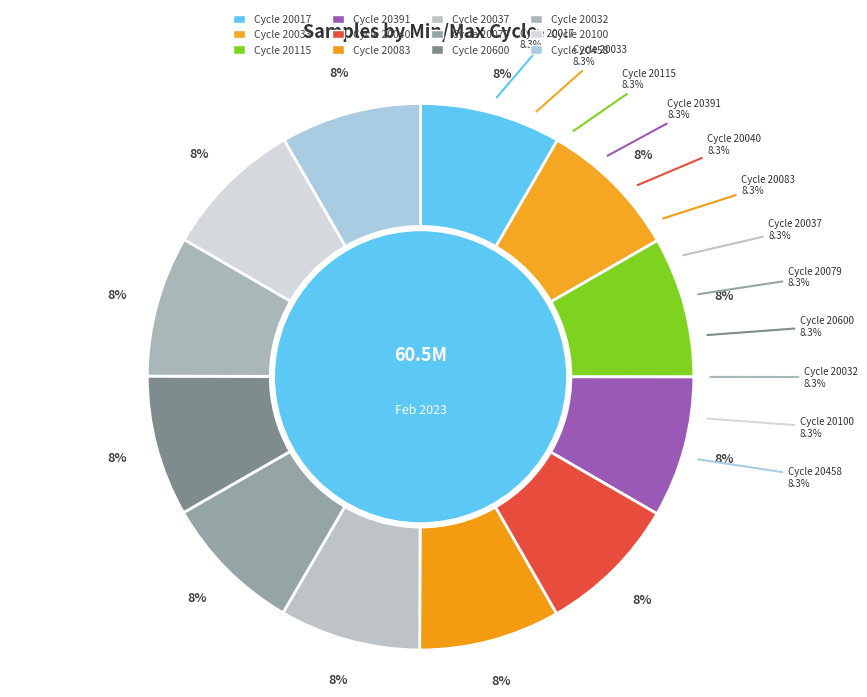

Does 28/20391 represent more than half of the total?

No